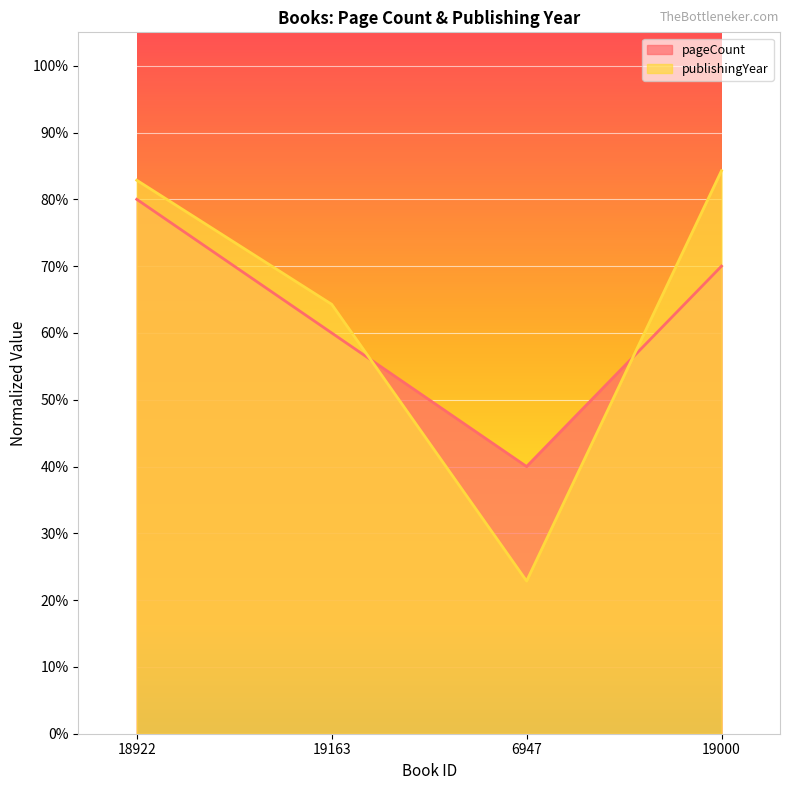

What is the label of the 1st point from the left?

18922